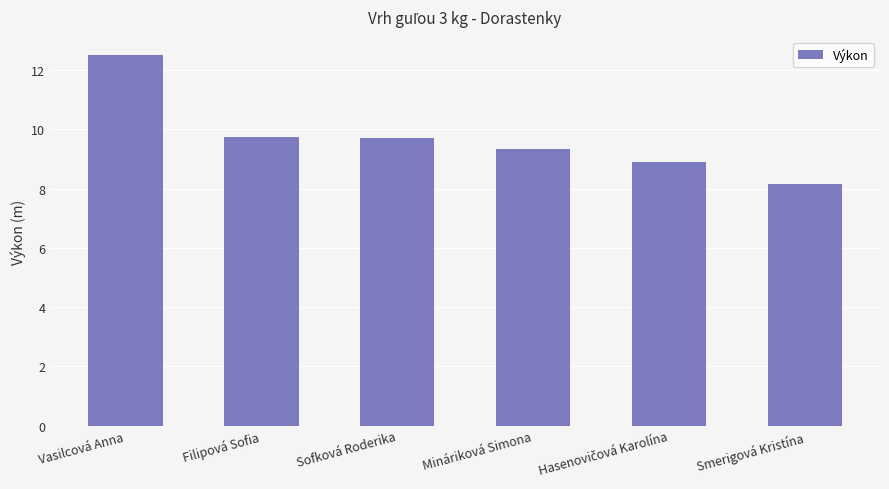

What position from the right is Filipová Sofia?

5